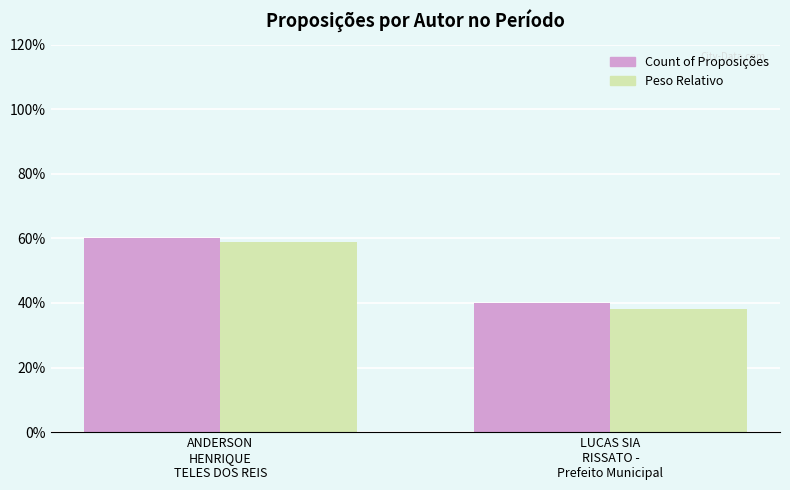

The value of Count of Proposições at LUCAS SIA
RISSATO -
Prefeito Municipal is 40.0. True or false?

True